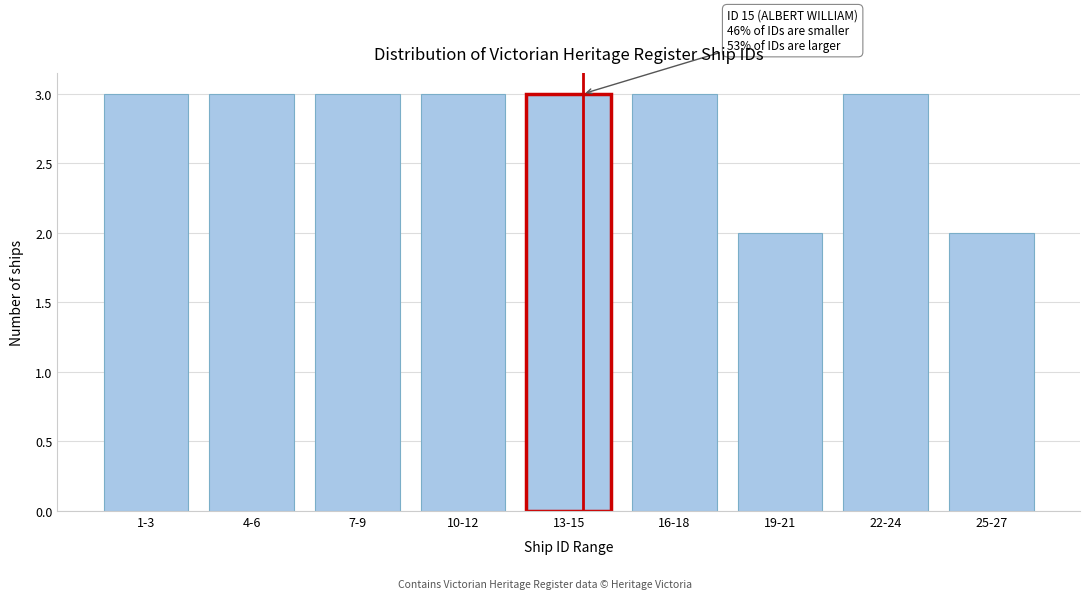

Reading right to left, what are all the values shown in this chart?

2	3	2	3	3	3	3	3	3